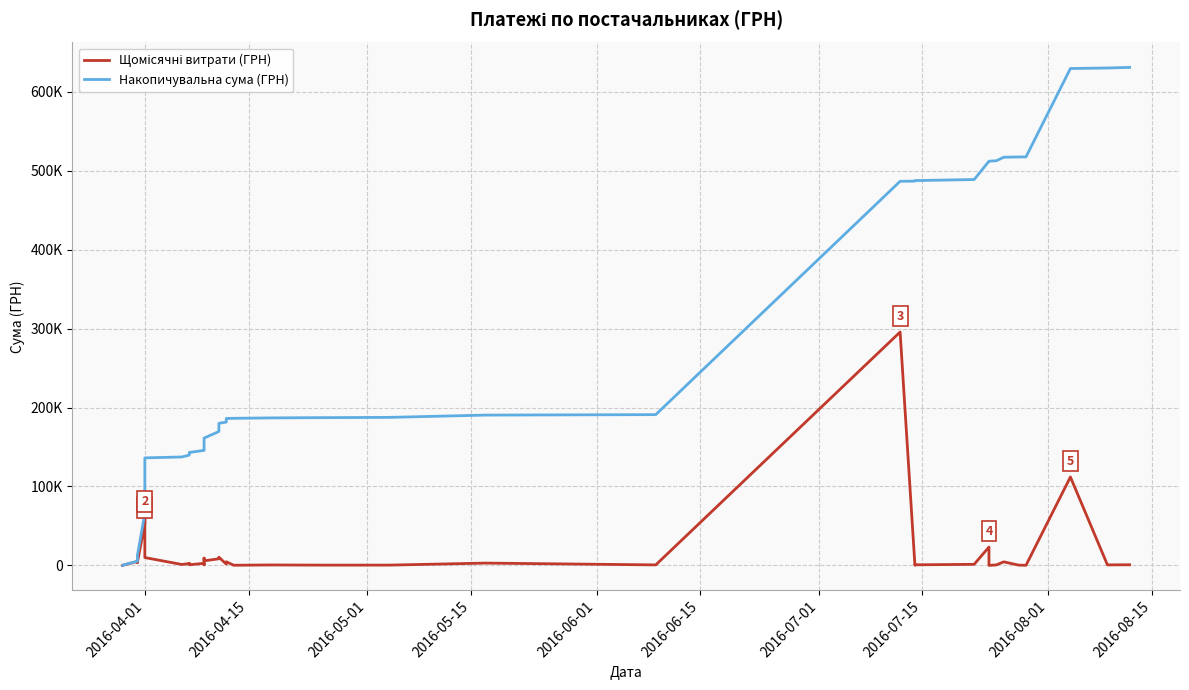

True or false: Накопичувальна сума (ГРН) and Щомісячні витрати (ГРН) intersect in this chart.

False